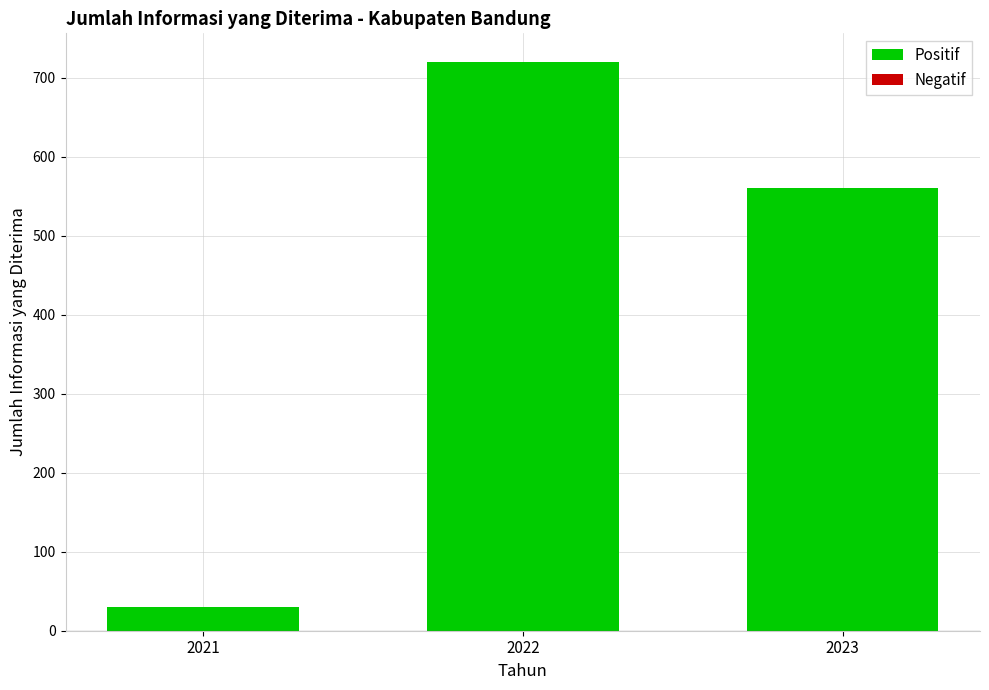

Which label corresponds to the largest value in the chart?

2022